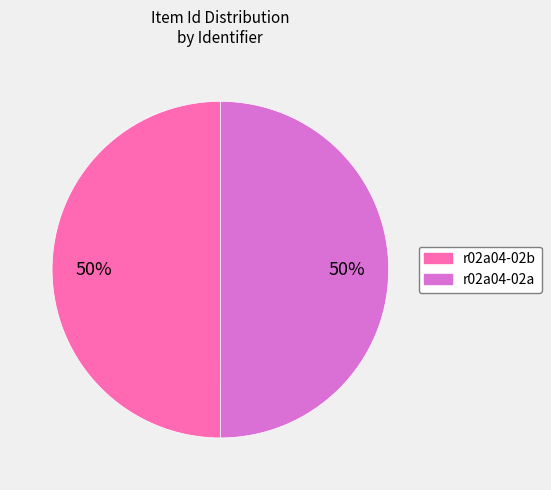

What percentage is the r02a04-02b slice, to the nearest percent?

50%